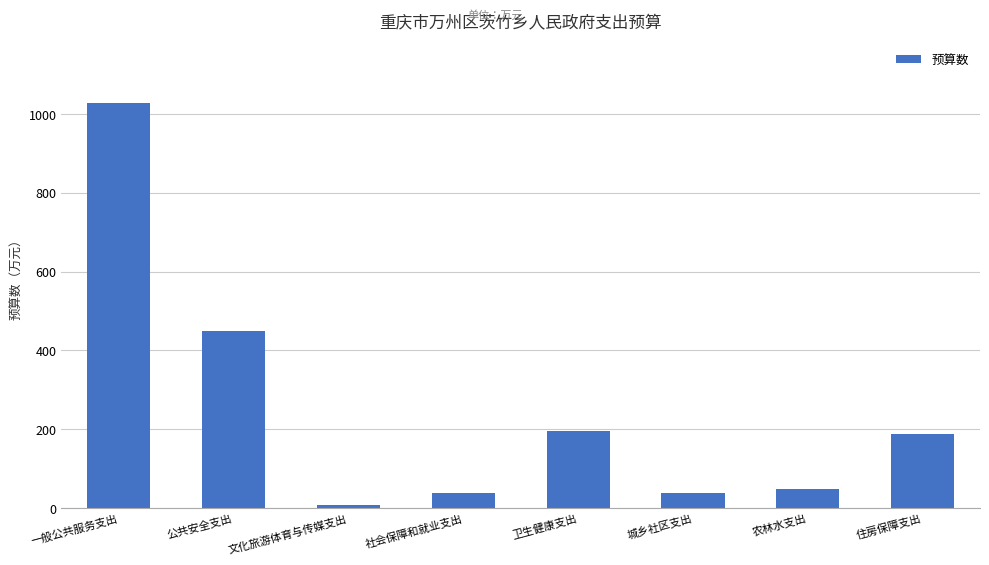

What is the label of the 1st bar from the right?

住房保障支出